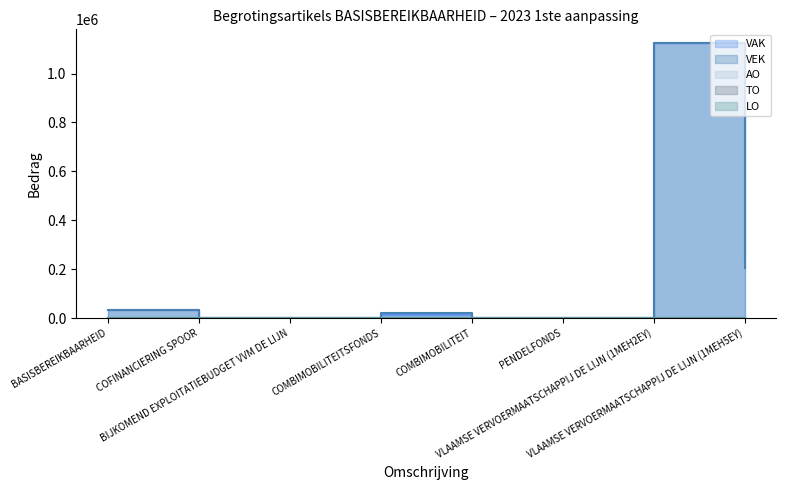

The VAK series shows -648227 at COFINANCIERING SPOOR. True or false?

False